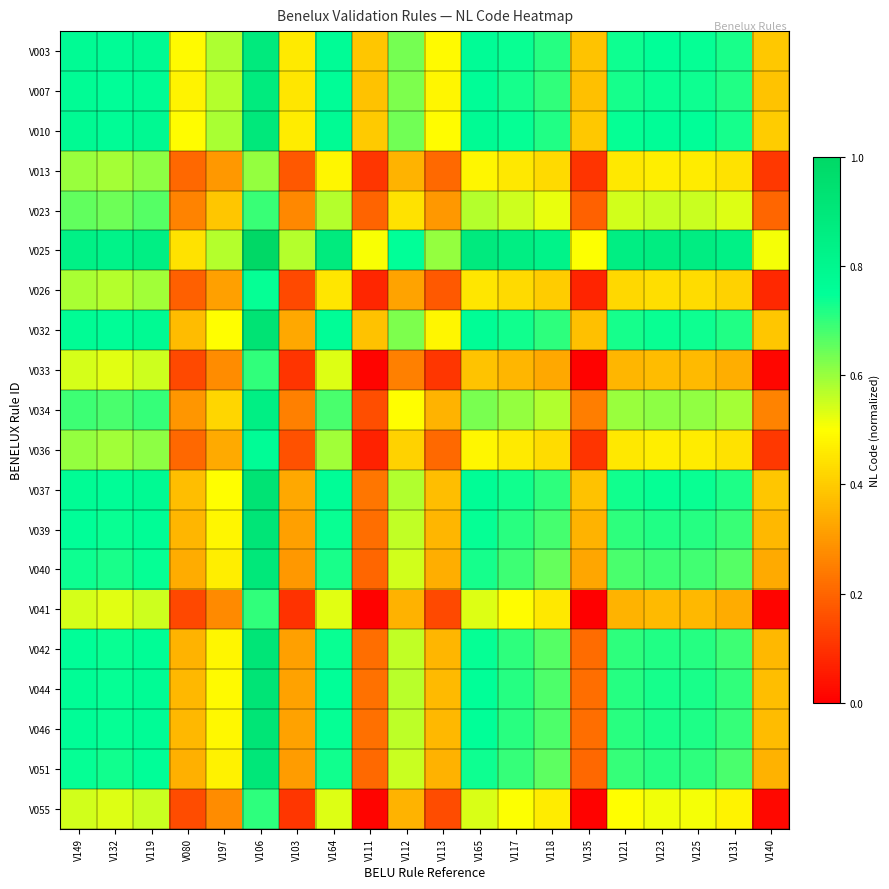

Reading right to left, list all the values displayed in this chart.

V003: V140=0.4	V131=0.7	V125=0.7	V123=0.7	V121=0.7	V135=0.4	V118=0.7	V117=0.7	V165=0.8	V113=0.5	V112=0.6	V111=0.4	V164=0.8	V103=0.5	V106=0.9	V197=0.6	V080=0.5	V119=0.8	V132=0.8	V149=0.8
V007: V140=0.4	V131=0.7	V125=0.7	V123=0.7	V121=0.7	V135=0.4	V118=0.7	V117=0.7	V165=0.8	V113=0.5	V112=0.6	V111=0.4	V164=0.8	V103=0.4	V106=0.9	V197=0.6	V080=0.5	V119=0.8	V132=0.8	V149=0.8
V010: V140=0.4	V131=0.7	V125=0.8	V123=0.8	V121=0.7	V135=0.4	V118=0.7	V117=0.7	V165=0.8	V113=0.5	V112=0.6	V111=0.4	V164=0.8	V103=0.5	V106=0.9	V197=0.6	V080=0.5	V119=0.8	V132=0.8	V149=0.8
V013: V140=0.1	V131=0.4	V125=0.5	V123=0.5	V121=0.5	V135=0.1	V118=0.4	V117=0.5	V165=0.5	V113=0.2	V112=0.4	V111=0.1	V164=0.5	V103=0.2	V106=0.6	V197=0.3	V080=0.2	V119=0.6	V132=0.6	V149=0.6
V023: V140=0.2	V131=0.5	V125=0.6	V123=0.6	V121=0.5	V135=0.2	V118=0.5	V117=0.5	V165=0.6	V113=0.3	V112=0.4	V111=0.2	V164=0.6	V103=0.3	V106=0.7	V197=0.4	V080=0.3	V119=0.7	V132=0.6	V149=0.7
V025: V140=0.5	V131=0.8	V125=0.9	V123=0.9	V121=0.9	V135=0.5	V118=0.8	V117=0.9	V165=0.9	V113=0.6	V112=0.7	V111=0.5	V164=0.9	V103=0.6	V106=1.0	V197=0.6	V080=0.4	V119=0.8	V132=0.8	V149=0.8
V026: V140=0.1	V131=0.4	V125=0.4	V123=0.4	V121=0.4	V135=0.1	V118=0.4	V117=0.4	V165=0.5	V113=0.2	V112=0.3	V111=0.1	V164=0.5	V103=0.1	V106=0.7	V197=0.3	V080=0.2	V119=0.6	V132=0.6	V149=0.6
V032: V140=0.4	V131=0.7	V125=0.7	V123=0.7	V121=0.7	V135=0.4	V118=0.7	V117=0.7	V165=0.8	V113=0.5	V112=0.6	V111=0.4	V164=0.8	V103=0.3	V106=0.9	V197=0.5	V080=0.4	V119=0.8	V132=0.8	V149=0.8
V033: V140=0.0	V131=0.3	V125=0.4	V123=0.4	V121=0.4	V135=0.0	V118=0.3	V117=0.4	V165=0.4	V113=0.1	V112=0.3	V111=0.0	V164=0.5	V103=0.1	V106=0.7	V197=0.3	V080=0.1	V119=0.6	V132=0.5	V149=0.5
V034: V140=0.3	V131=0.6	V125=0.6	V123=0.6	V121=0.6	V135=0.2	V118=0.6	V117=0.6	V165=0.6	V113=0.4	V112=0.5	V111=0.2	V164=0.7	V103=0.3	V106=0.8	V197=0.4	V080=0.3	V119=0.7	V132=0.7	V149=0.7
V036: V140=0.1	V131=0.4	V125=0.5	V123=0.5	V121=0.5	V135=0.1	V118=0.4	V117=0.5	V165=0.5	V113=0.2	V112=0.4	V111=0.1	V164=0.6	V103=0.2	V106=0.8	V197=0.3	V080=0.2	V119=0.6	V132=0.6	V149=0.6
V037: V140=0.4	V131=0.7	V125=0.7	V123=0.7	V121=0.7	V135=0.4	V118=0.7	V117=0.7	V165=0.8	V113=0.4	V112=0.6	V111=0.2	V164=0.8	V103=0.3	V106=0.9	V197=0.5	V080=0.4	V119=0.8	V132=0.8	V149=0.8
V039: V140=0.4	V131=0.7	V125=0.7	V123=0.7	V121=0.7	V135=0.4	V118=0.7	V117=0.7	V165=0.7	V113=0.4	V112=0.6	V111=0.2	V164=0.7	V103=0.3	V106=0.9	V197=0.5	V080=0.4	V119=0.8	V132=0.7	V149=0.8
V040: V140=0.3	V131=0.7	V125=0.7	V123=0.7	V121=0.7	V135=0.3	V118=0.7	V117=0.7	V165=0.7	V113=0.3	V112=0.5	V111=0.2	V164=0.7	V103=0.3	V106=0.9	V197=0.5	V080=0.3	V119=0.7	V132=0.7	V149=0.7
V041: V140=0.0	V131=0.3	V125=0.4	V123=0.4	V121=0.4	V135=0.0	V118=0.5	V117=0.5	V165=0.5	V113=0.1	V112=0.3	V111=0.0	V164=0.5	V103=0.1	V106=0.7	V197=0.3	V080=0.1	V119=0.5	V132=0.5	V149=0.5
V042: V140=0.4	V131=0.7	V125=0.7	V123=0.7	V121=0.7	V135=0.2	V118=0.7	V117=0.7	V165=0.7	V113=0.4	V112=0.6	V111=0.2	V164=0.7	V103=0.3	V106=0.9	V197=0.5	V080=0.4	V119=0.8	V132=0.7	V149=0.8
V044: V140=0.4	V131=0.7	V125=0.7	V123=0.7	V121=0.7	V135=0.2	V118=0.7	V117=0.7	V165=0.7	V113=0.4	V112=0.6	V111=0.2	V164=0.7	V103=0.3	V106=0.9	V197=0.5	V080=0.4	V119=0.8	V132=0.7	V149=0.8
V046: V140=0.4	V131=0.7	V125=0.7	V123=0.7	V121=0.7	V135=0.2	V118=0.7	V117=0.7	V165=0.7	V113=0.4	V112=0.6	V111=0.2	V164=0.7	V103=0.3	V106=0.9	V197=0.5	V080=0.4	V119=0.8	V132=0.7	V149=0.8
V051: V140=0.3	V131=0.7	V125=0.7	V123=0.7	V121=0.7	V135=0.2	V118=0.7	V117=0.7	V165=0.7	V113=0.3	V112=0.6	V111=0.2	V164=0.7	V103=0.3	V106=0.9	V197=0.5	V080=0.3	V119=0.8	V132=0.7	V149=0.7
V055: V140=0.0	V131=0.5	V125=0.5	V123=0.5	V121=0.5	V135=0.0	V118=0.5	V117=0.5	V165=0.5	V113=0.2	V112=0.4	V111=0.0	V164=0.5	V103=0.1	V106=0.7	V197=0.3	V080=0.1	V119=0.6	V132=0.5	V149=0.5